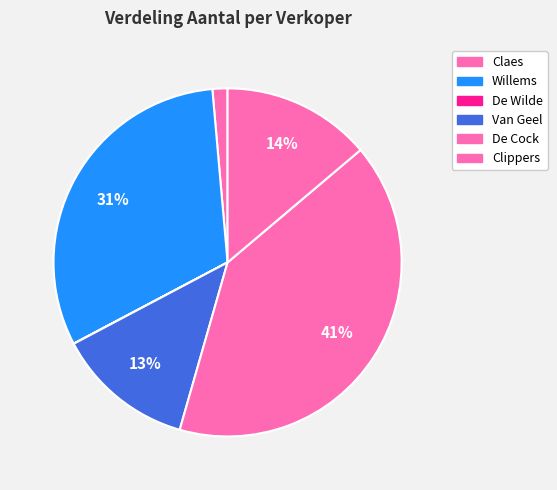

Does Willems represent more than half of the total?

No